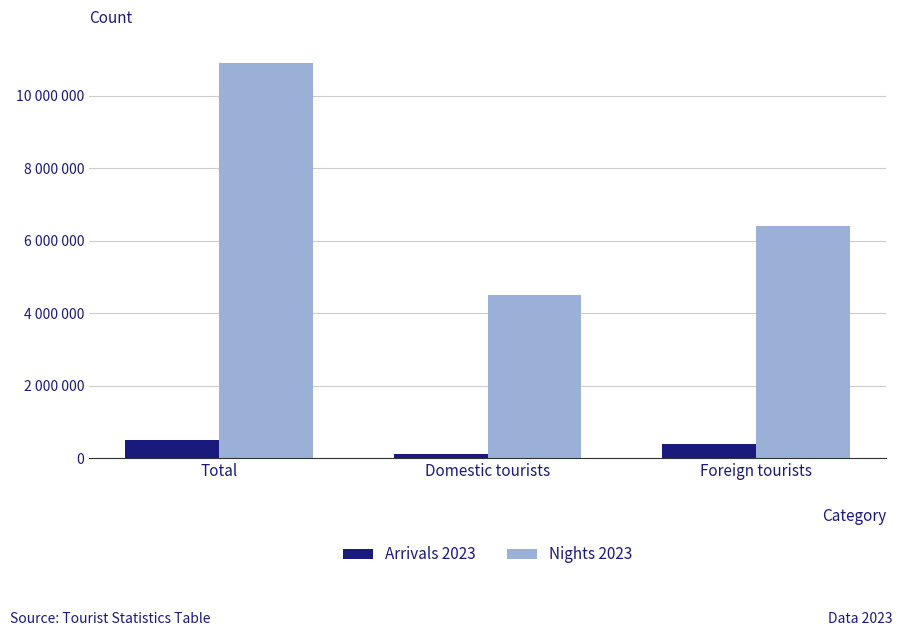

Does the chart contain stacked bars?

No